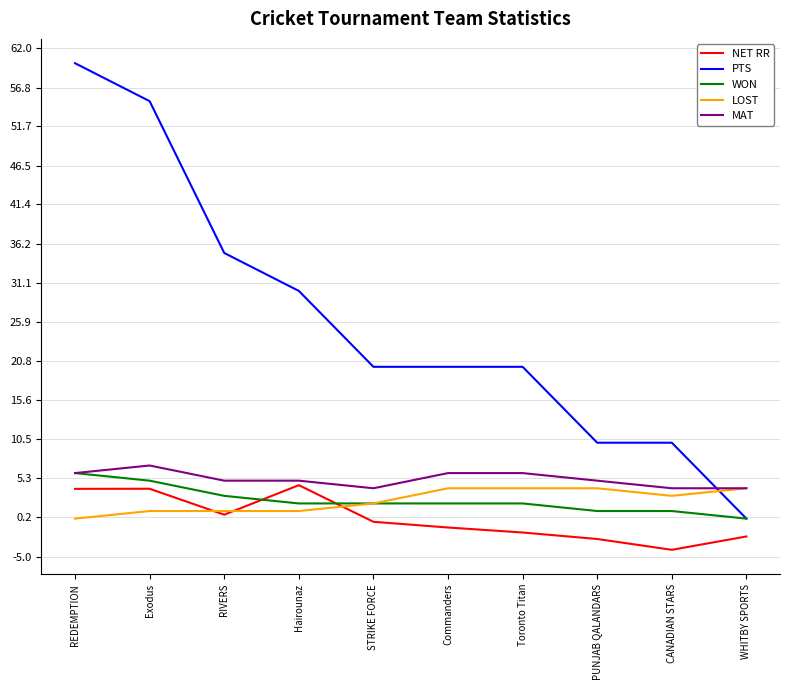

How many lines are shown in the chart?

5